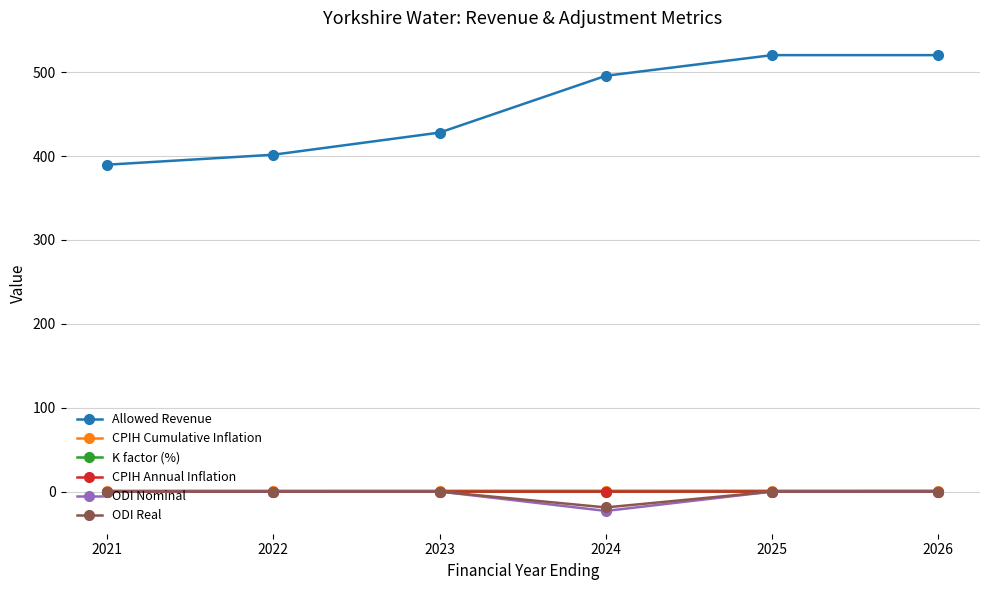

True or false: ODI Nominal and Allowed Revenue cross at least once.

False